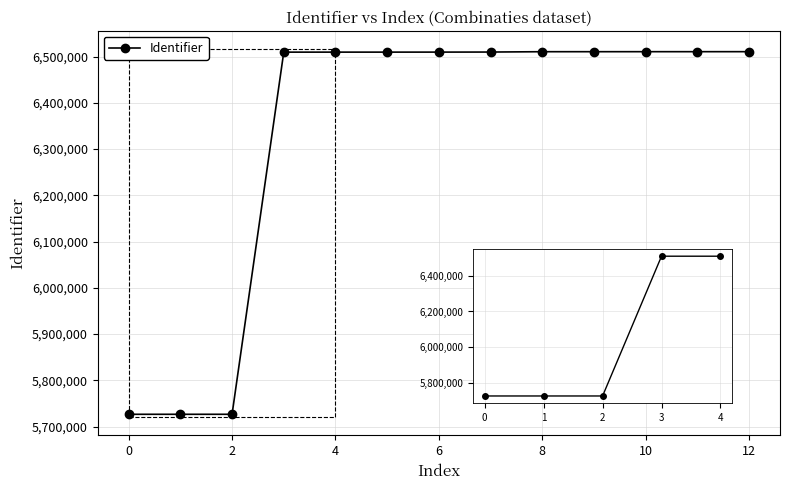

What is the value of the 6th point from the left?

6509677